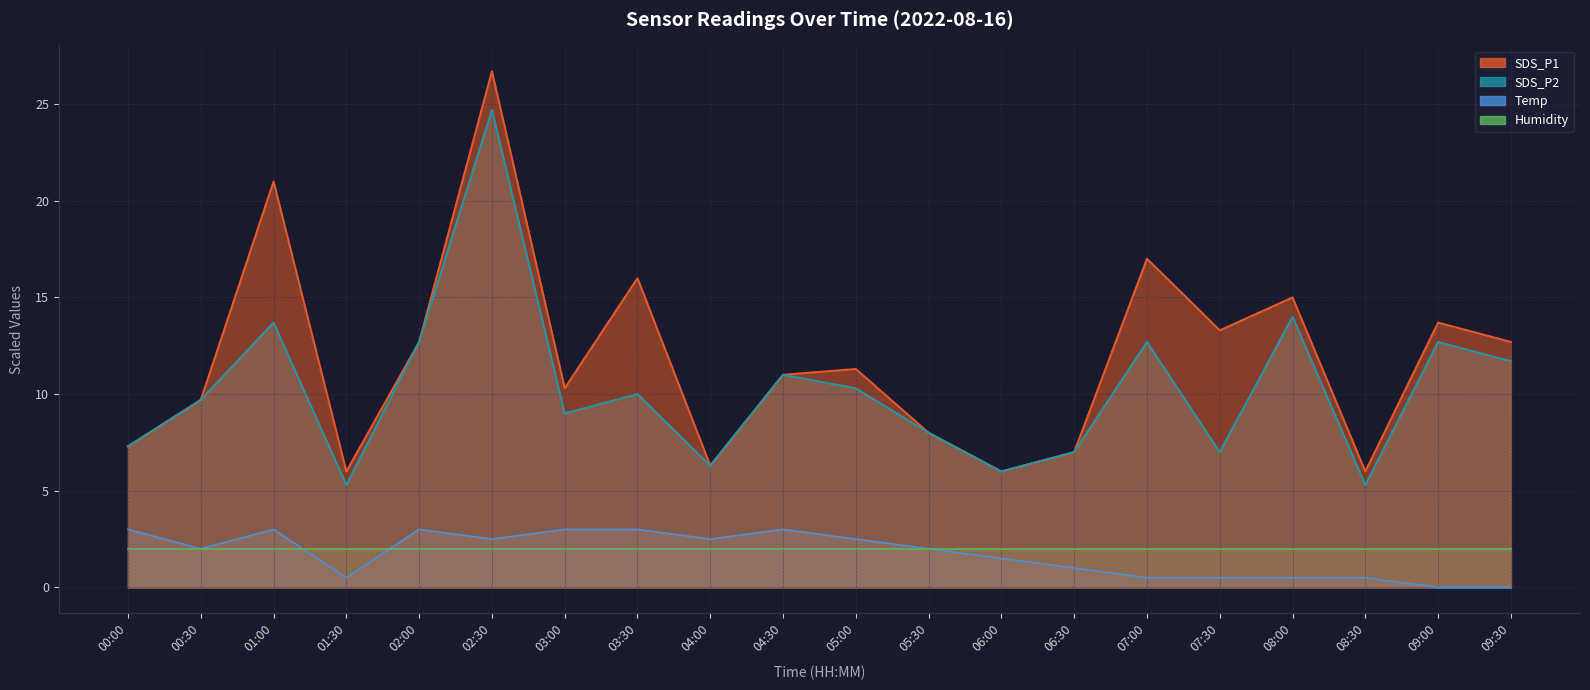

The SDS_P1 series shows 2.9 at 06:30. True or false?

False